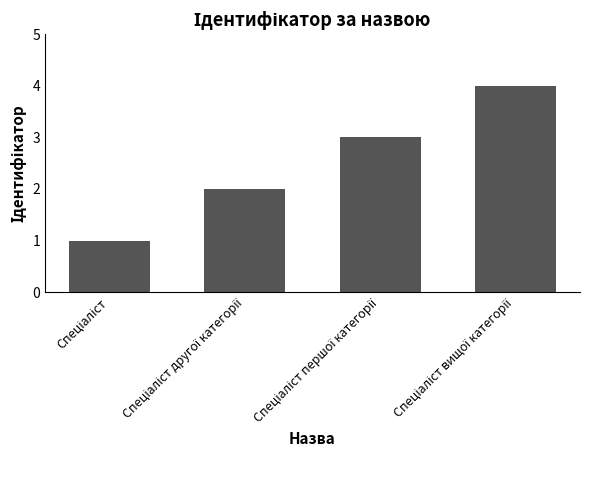

What is the difference between the maximum and minimum values?

3